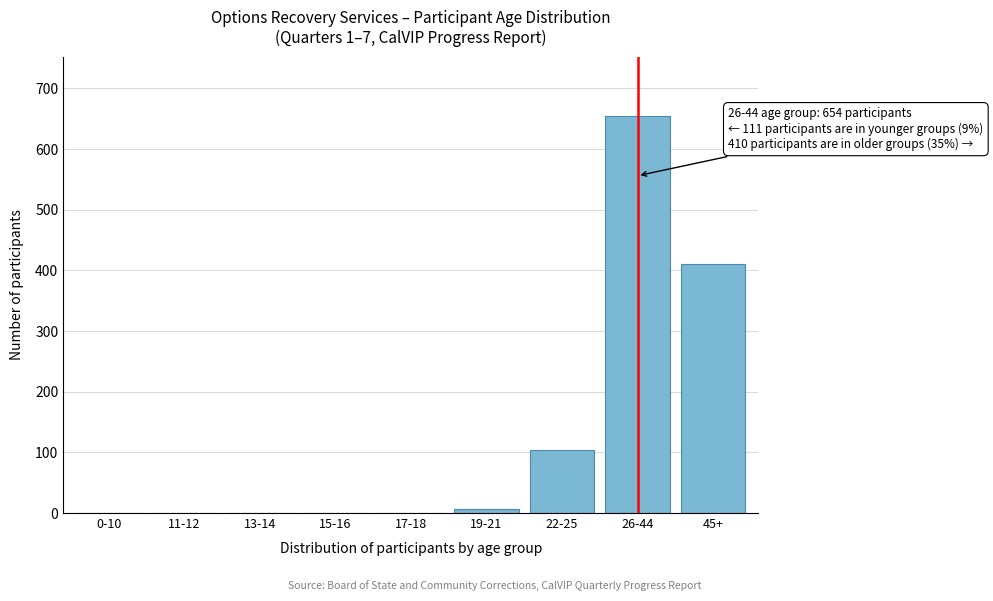

Reading left to right, list all the values displayed in this chart.

0-10=0	11-12=0	13-14=0	15-16=0	17-18=0	19-21=7	22-25=104	26-44=654	45+=410